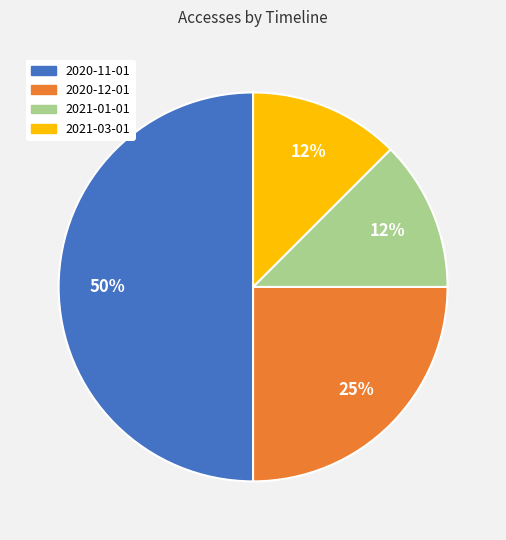

The 2020-11-01 slice represents 60% of the pie. True or false?

False